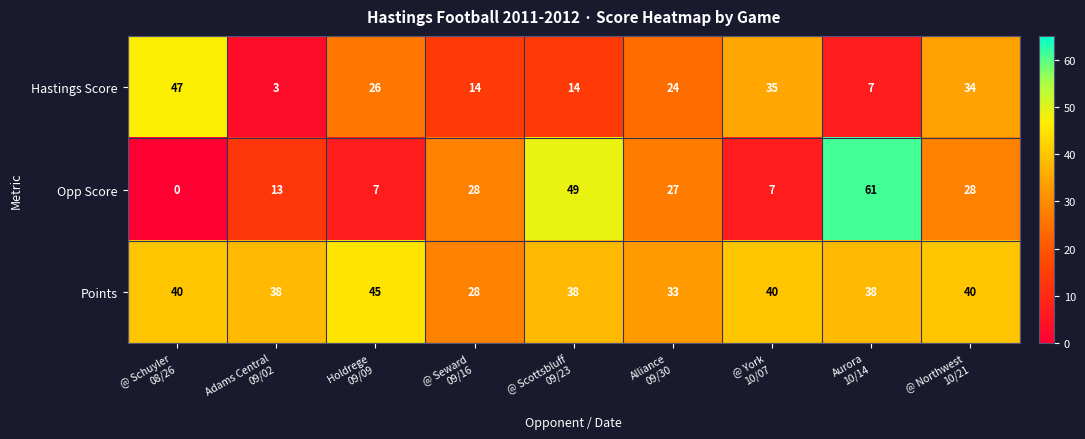

Which series has the largest total across all categories?

Points